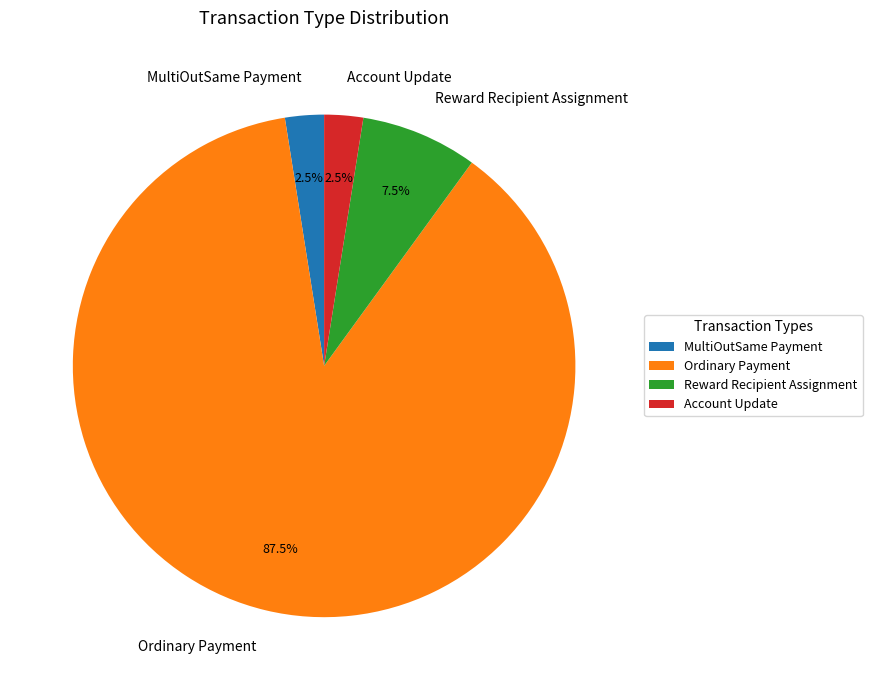

Does Ordinary Payment represent more than half of the total?

Yes